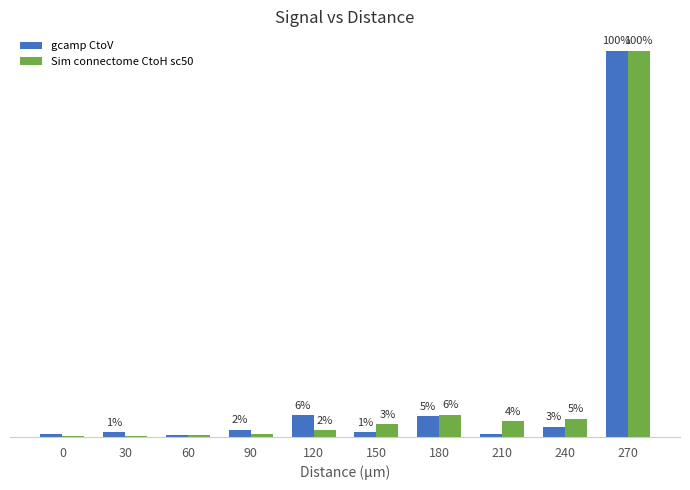

Reading left to right, what are all the values shown in this chart?

gcamp CtoV: 0=0.7	30=1.3	60=0.6	90=1.9	120=5.8	150=1.2	180=5.4	210=0.9	240=2.7	270=100.0
Sim connectome CtoH sc50: 0=0.2	30=0.2	60=0.5	90=0.9	120=1.8	150=3.3	180=5.8	210=4.1	240=4.8	270=100.0